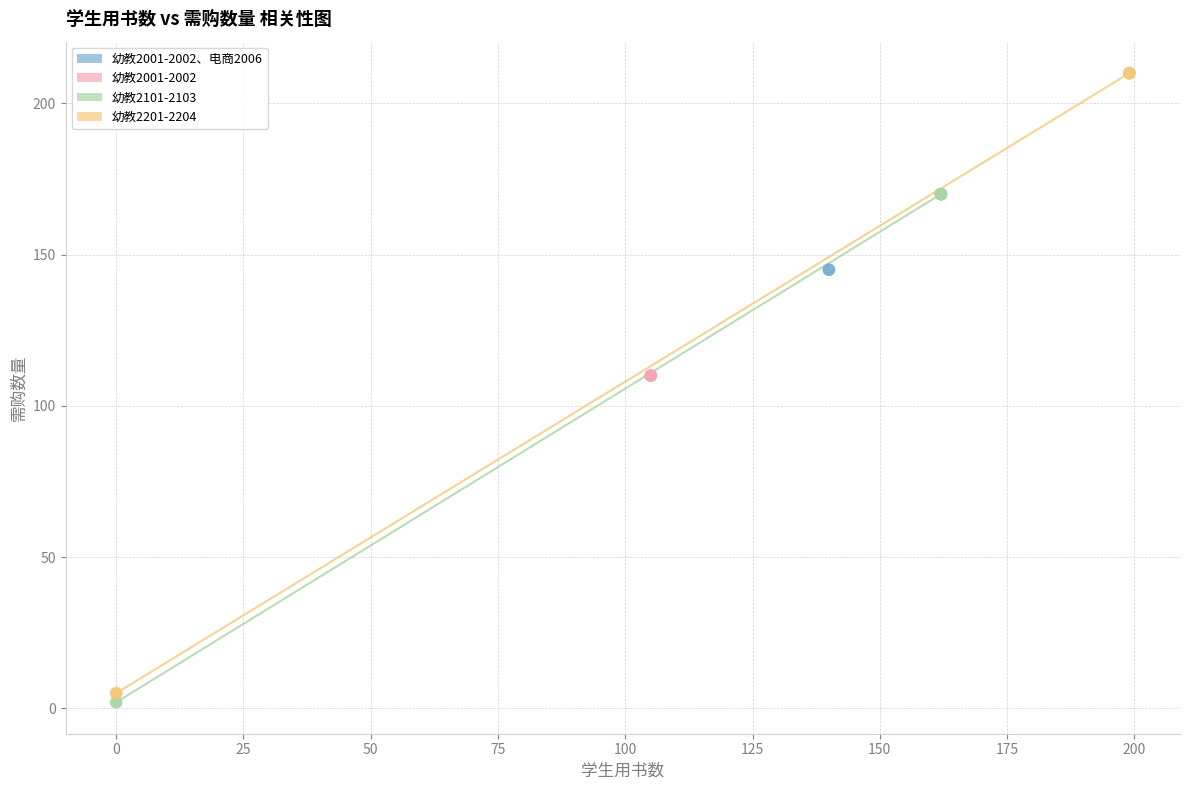

Which series reaches the minimum Y coordinate?

幼教2101-2103